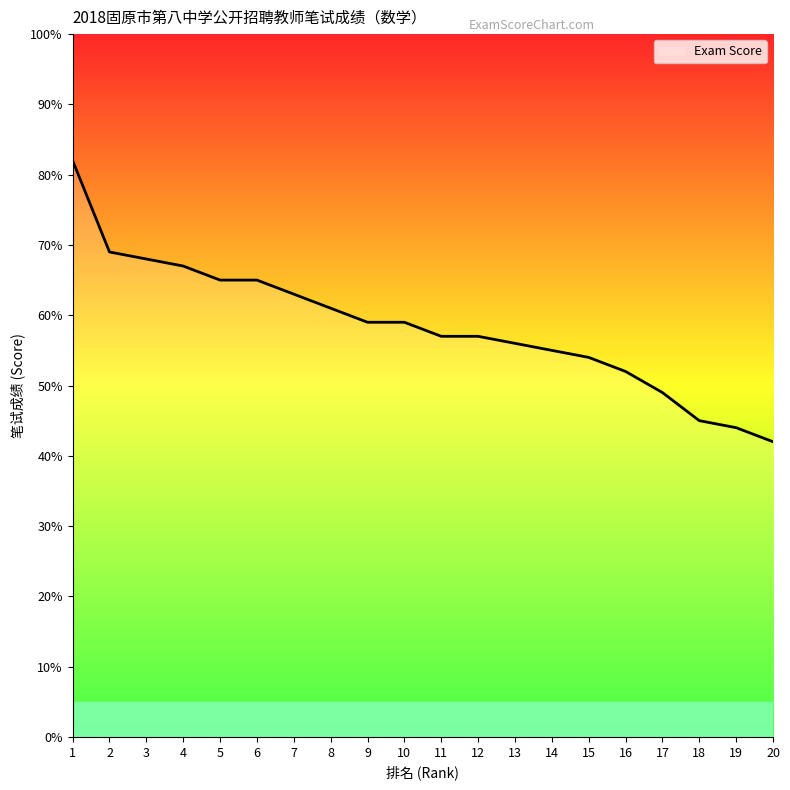

Reading left to right, extract all data points from this chart.

1=82	2=69	3=68	4=67	5=65	6=65	7=63	8=61	9=59	10=59	11=57	12=57	13=56	14=55	15=54	16=52	17=49	18=45	19=44	20=42